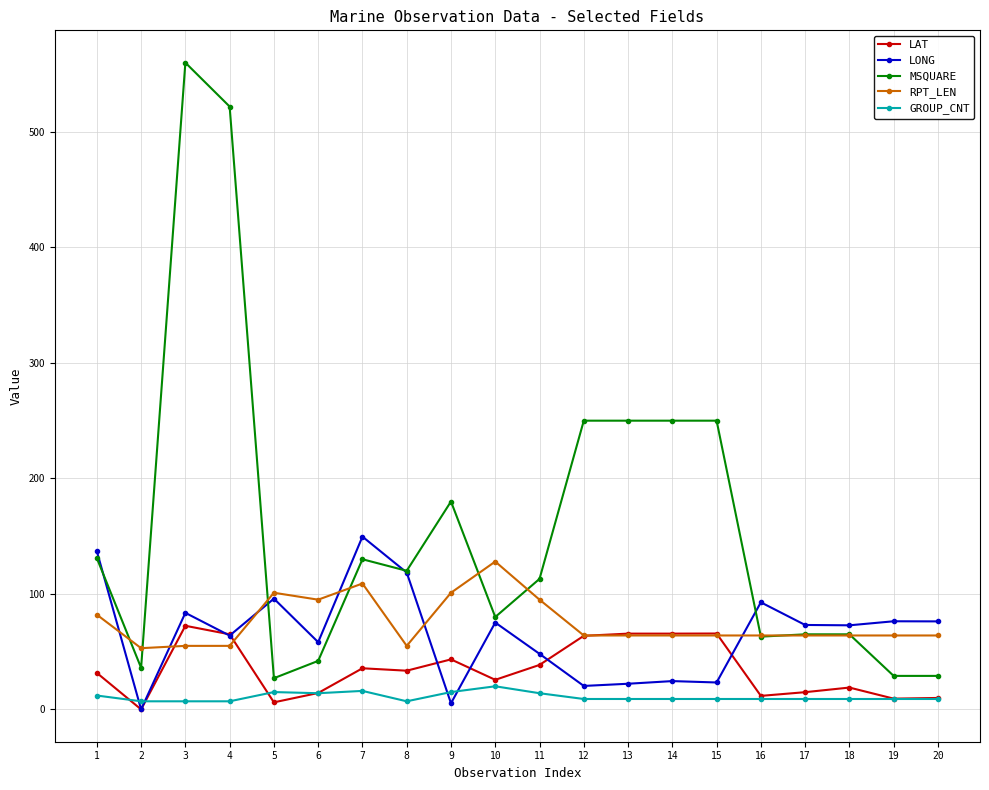

What is the difference between the highest and lowest values at 6?

81.0